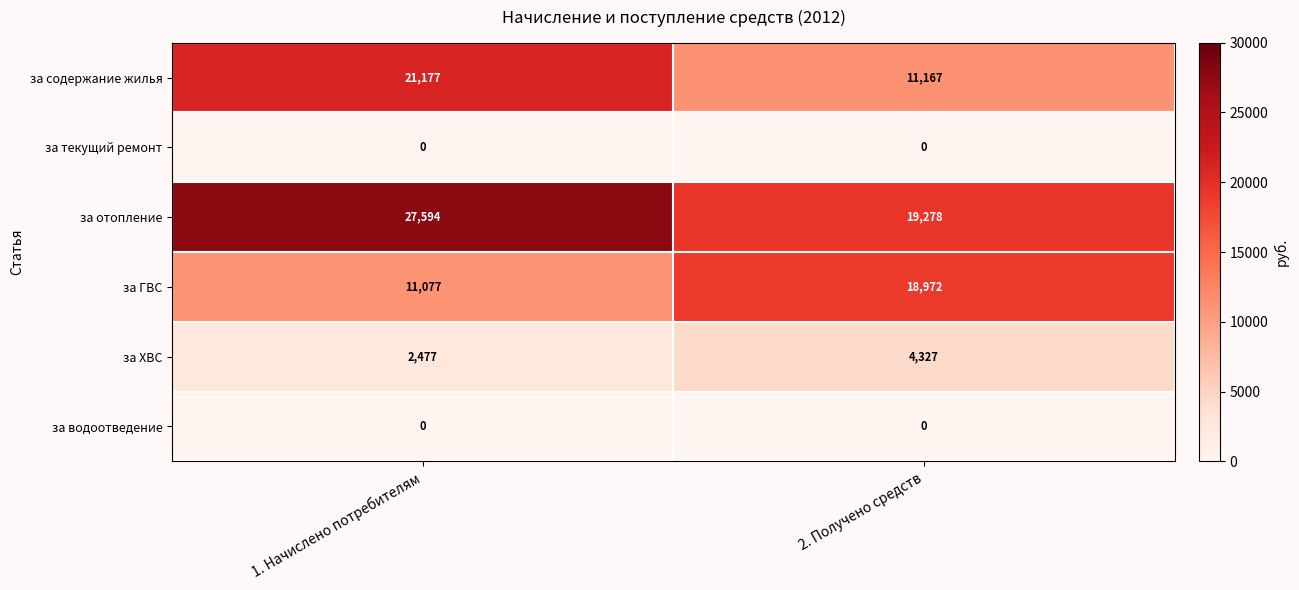

List the labels in order of за ХВС value, smallest first.

1. Начислено потребителям, 2. Получено средств